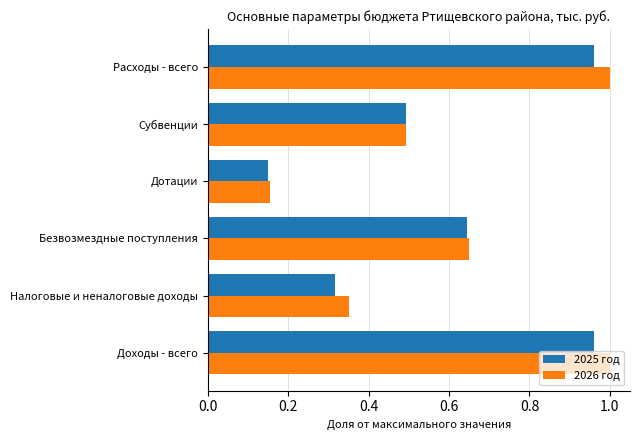

At which label is 2025 год closest to 0?

Дотации